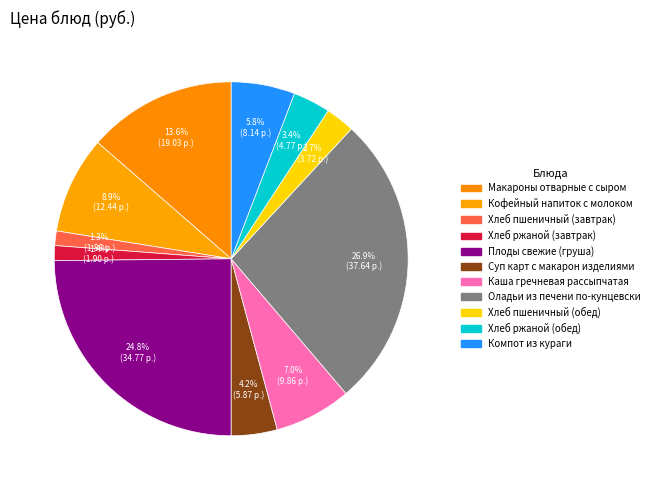

How many segments does this pie chart have?

11